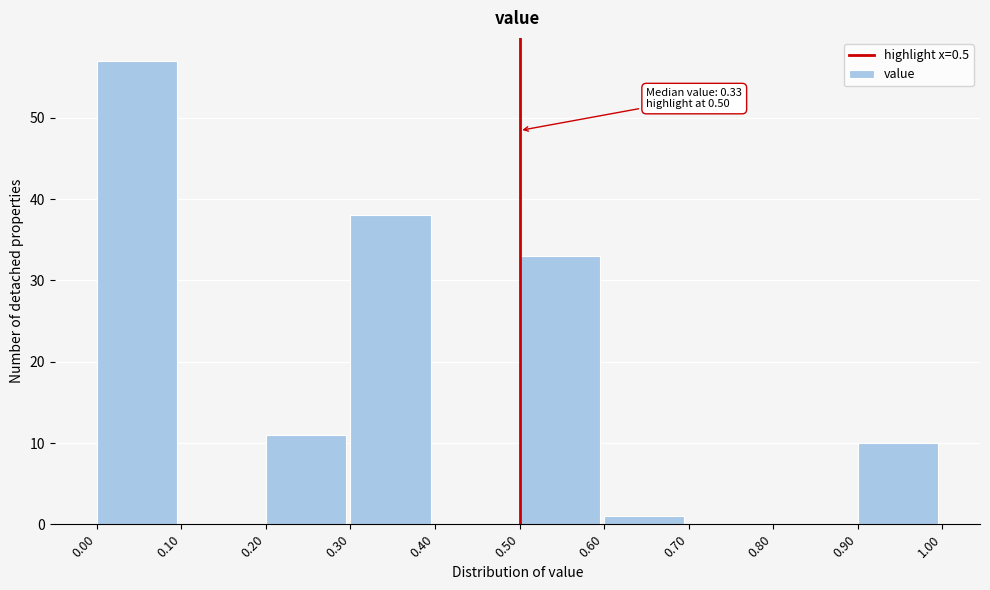

Over which range of the x-axis is the bar tallest?

0.00 to 0.10